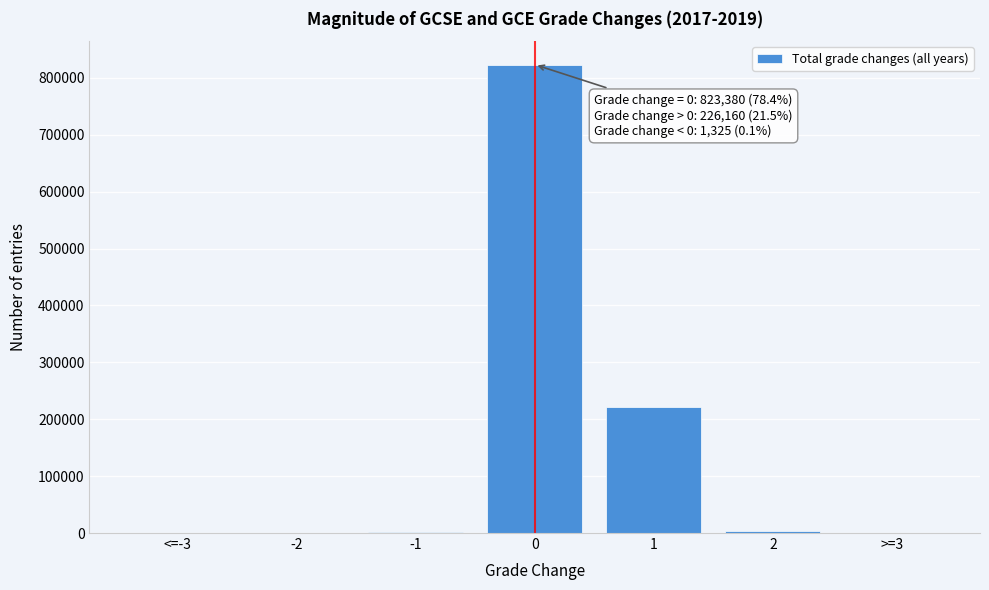

What is the sum of all values?

1050865